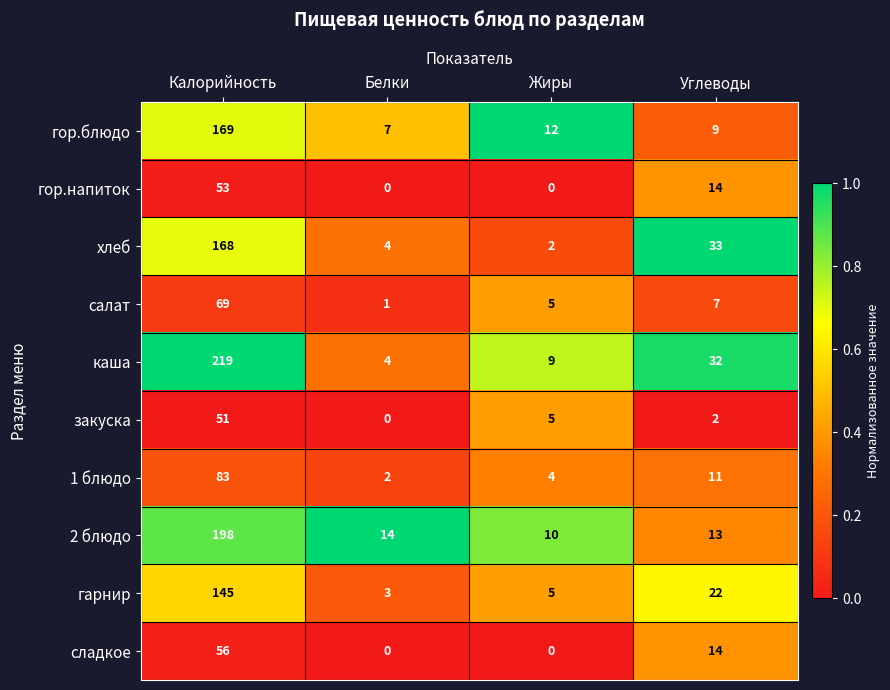

What is the difference between the highest and lowest values at Белки?

14